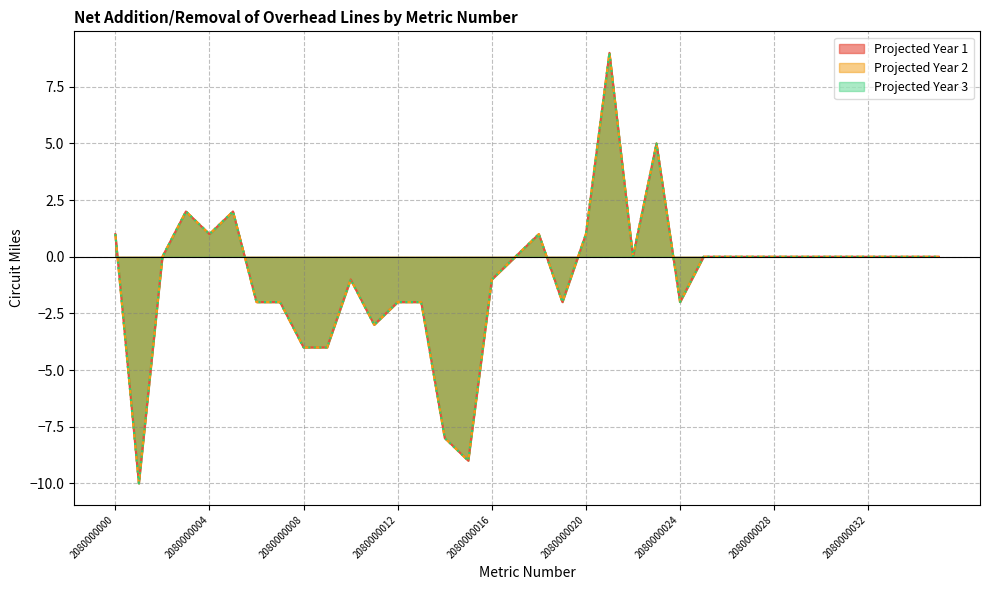

At which label is Projected Year 3 closest to 0?

2080000002